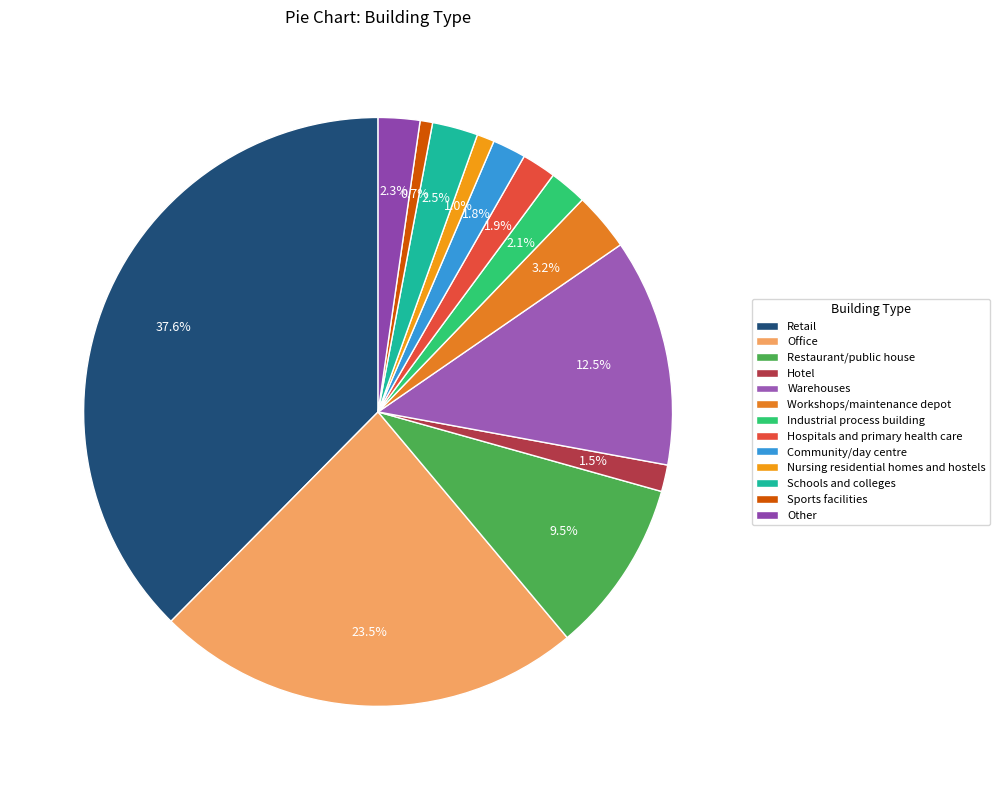

To the nearest percent, what is the combined percentage of Hotel and Warehouses?

14%